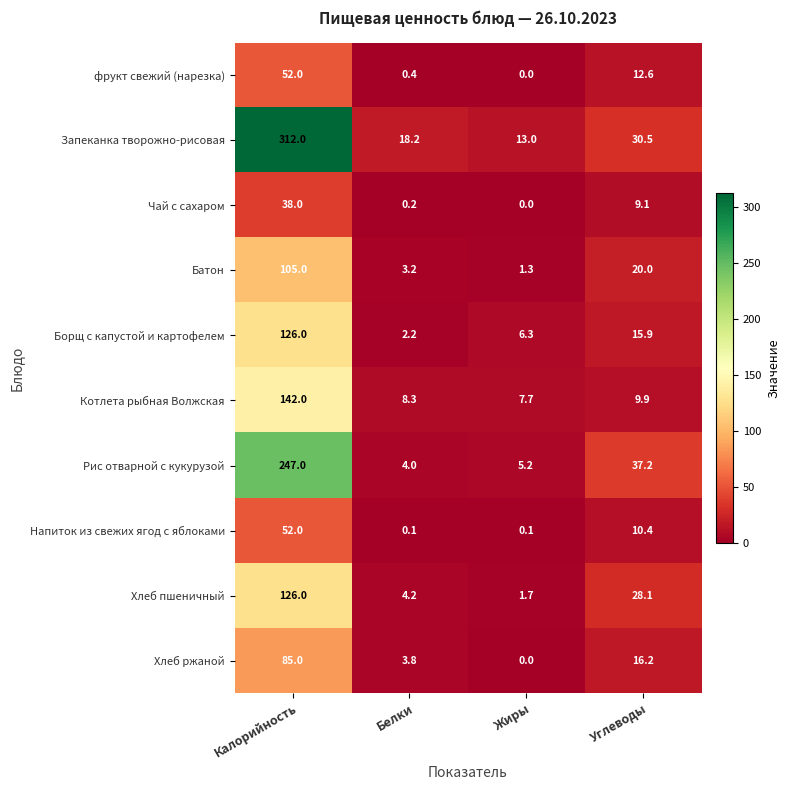

What is the difference between the maximum and minimum values in the Рис отварной с кукурузой series?

243.0